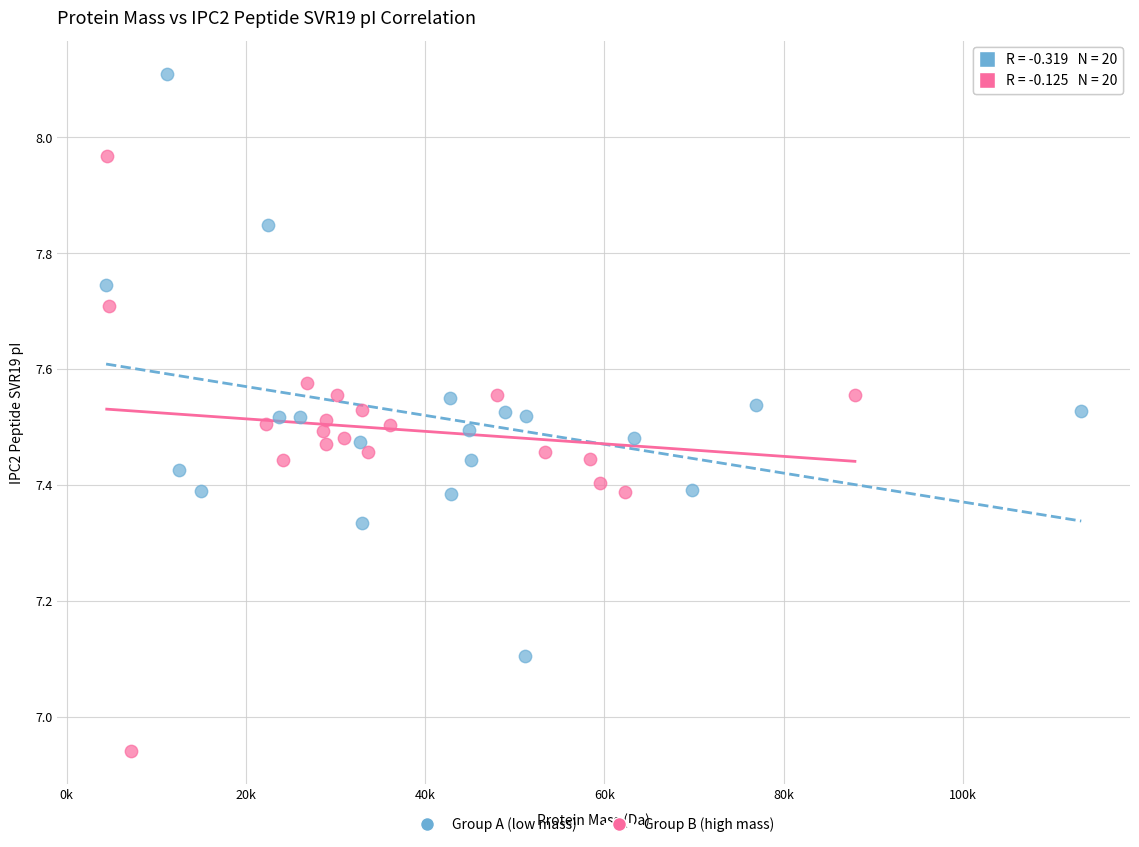

Which series reaches the minimum Y coordinate?

Group B (high mass)